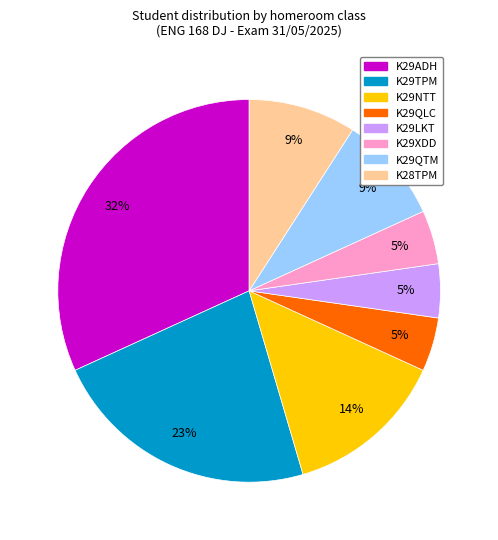

To the nearest percent, what is the difference between the K29TPM and K29LKT slice percentages?

18%